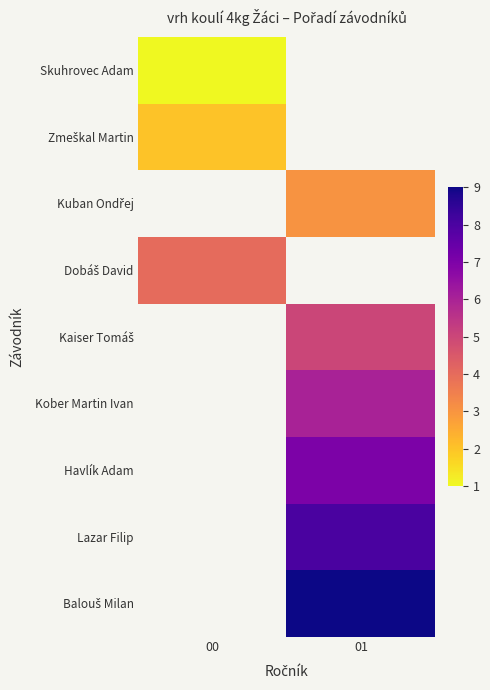

Which series has the widest spread of values?

Skuhrovec Adam